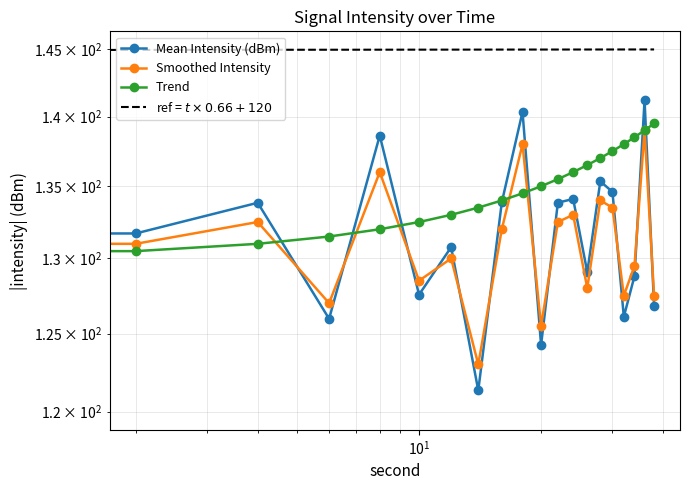

Which series has the largest total across all categories?

Trend